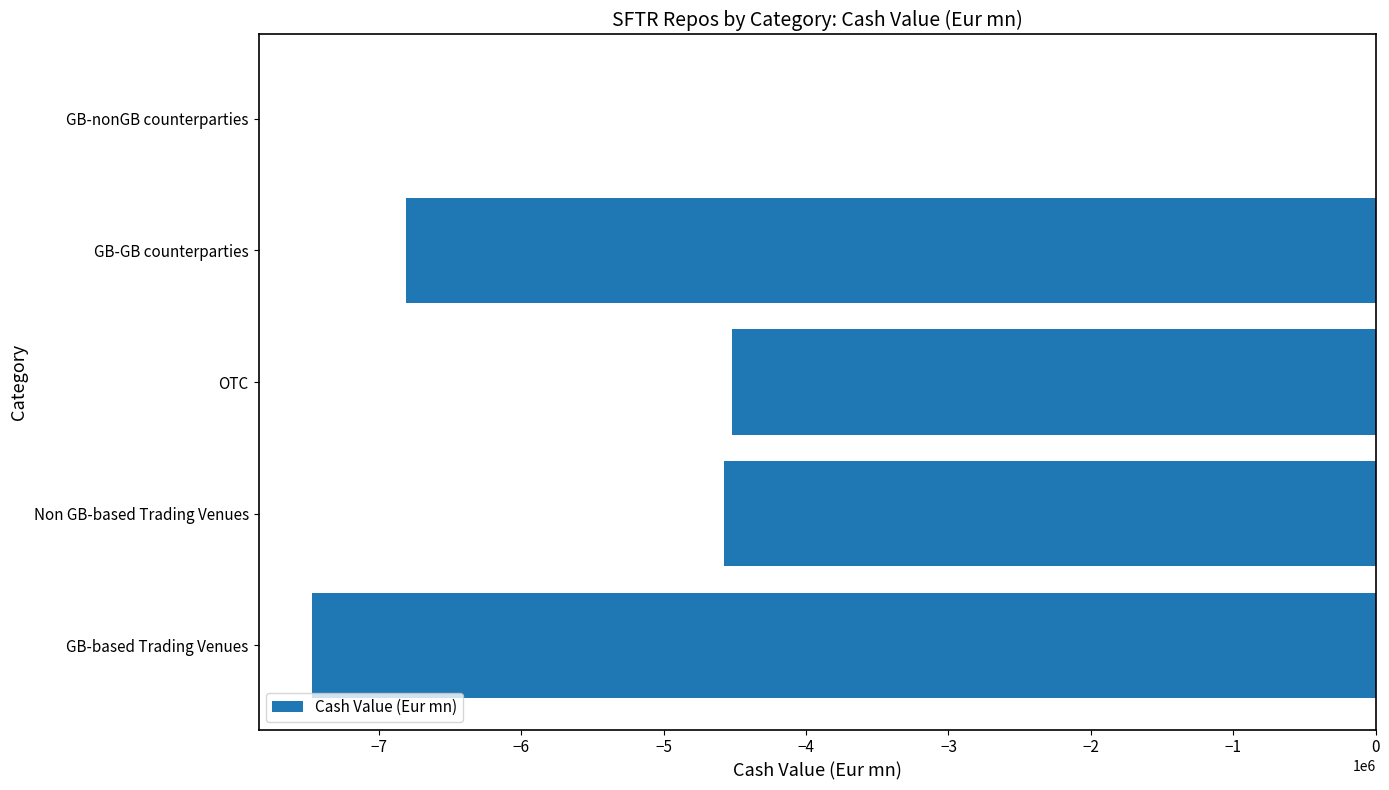

At which label is the value closest to -3735481?

OTC